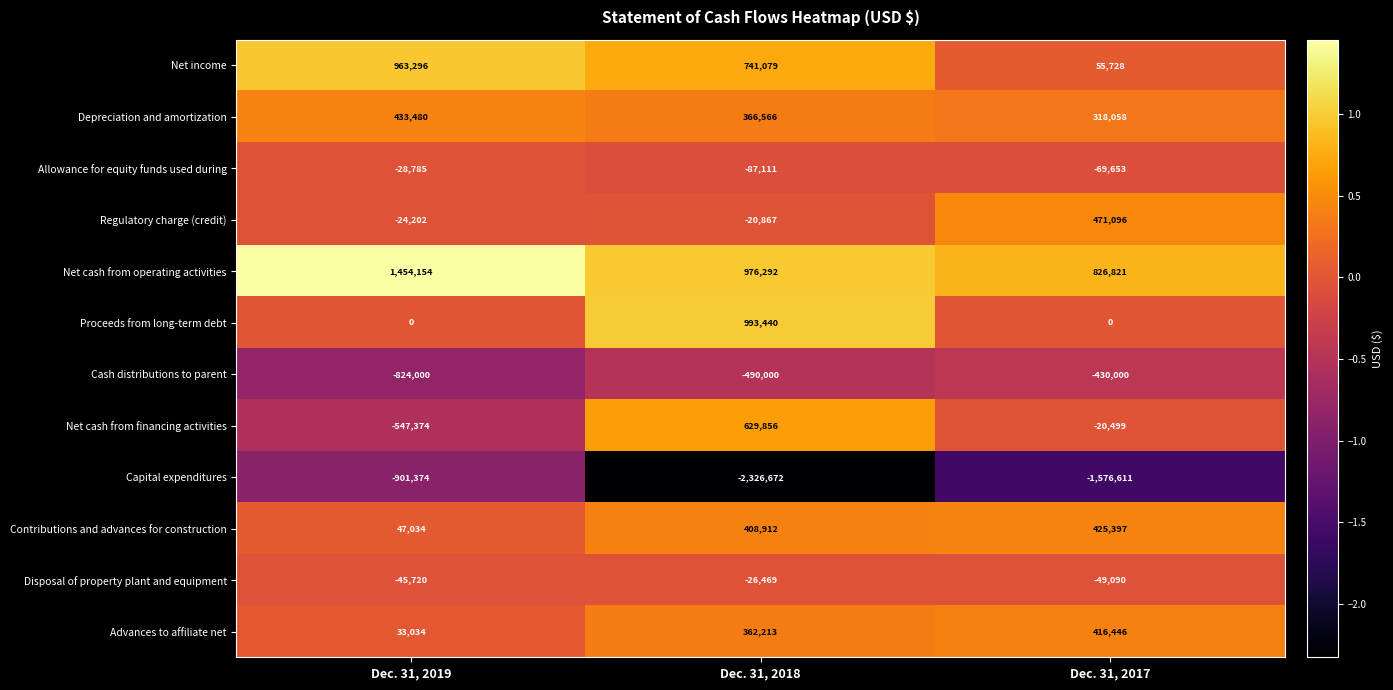

Rank the series by their maximum value, from lowest to highest.

Capital expenditures, Cash distributions to parent, Allowance for equity funds used during, Disposal of property plant and equipment, Advances to affiliate net, Contributions and advances for construction, Depreciation and amortization, Regulatory charge (credit), Net cash from financing activities, Net income, Proceeds from long-term debt, Net cash from operating activities